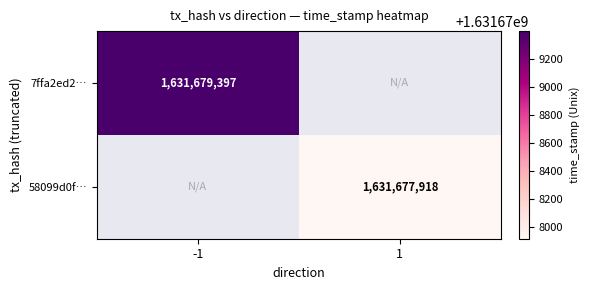

How many values in 7ffa2ed23d3931e4bffa723b6d456aa00c5d2f2 are above zero?

1